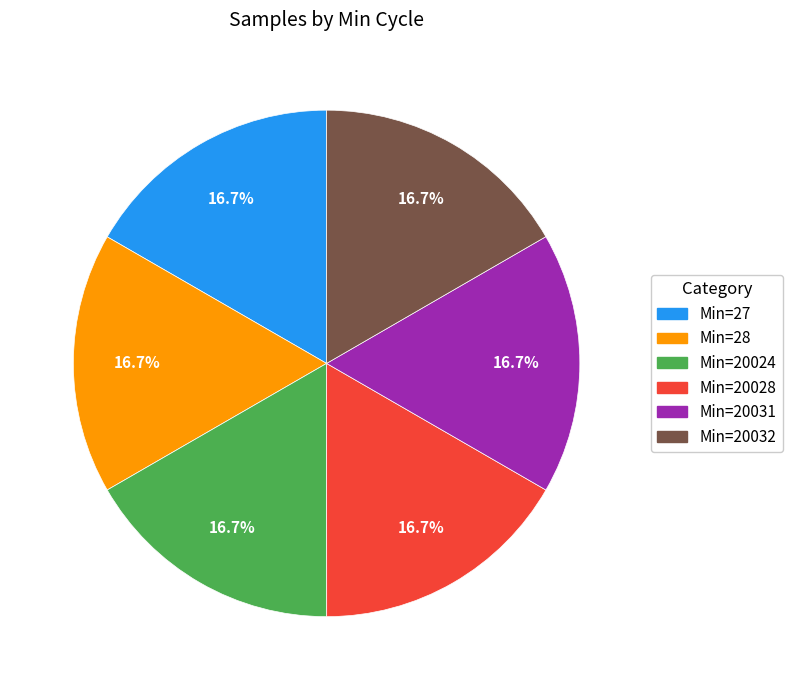

Is there any slice that represents more than half of the pie?

No